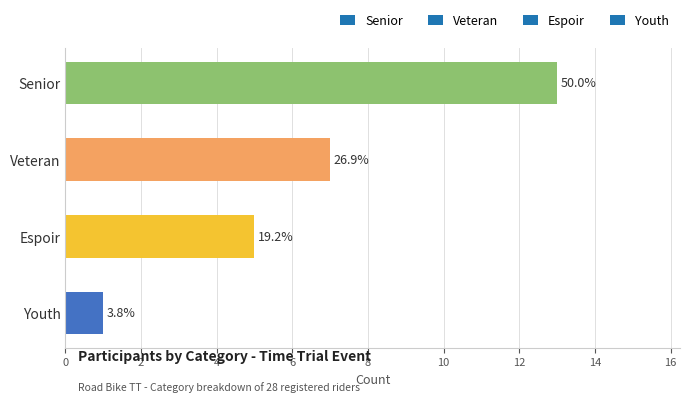

How many values are between 5 and 13?

3